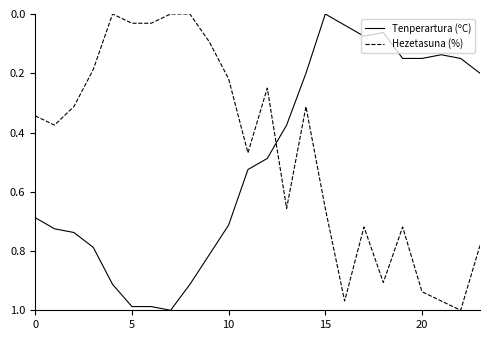

After their last crossing, which series has the higher values: Hezetasuna (%) or Tenperartura (ºC)?

Hezetasuna (%)